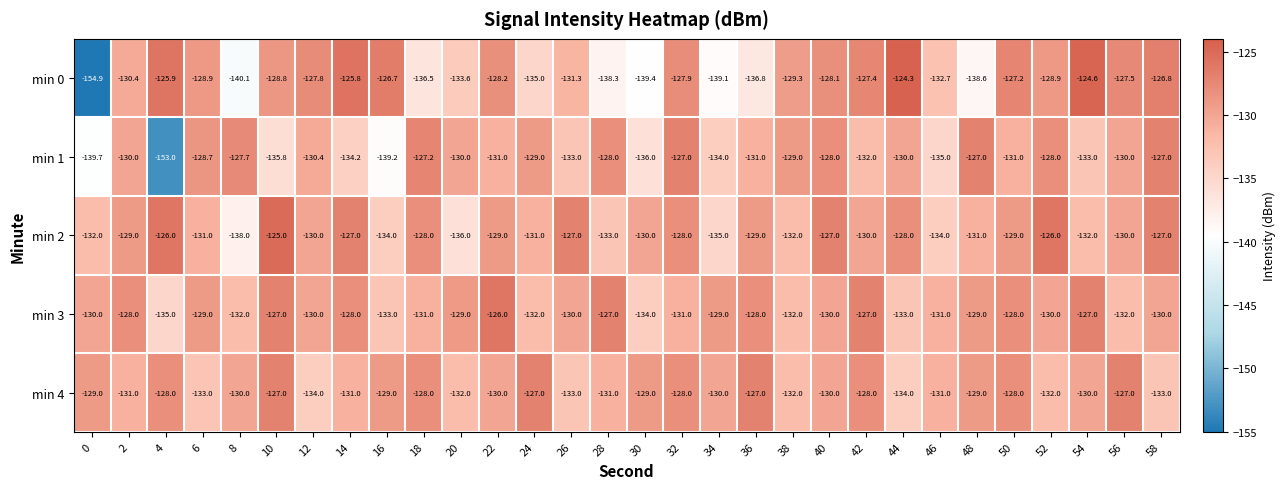

What is the difference between the min 2 values at 10 and 16?

9.0